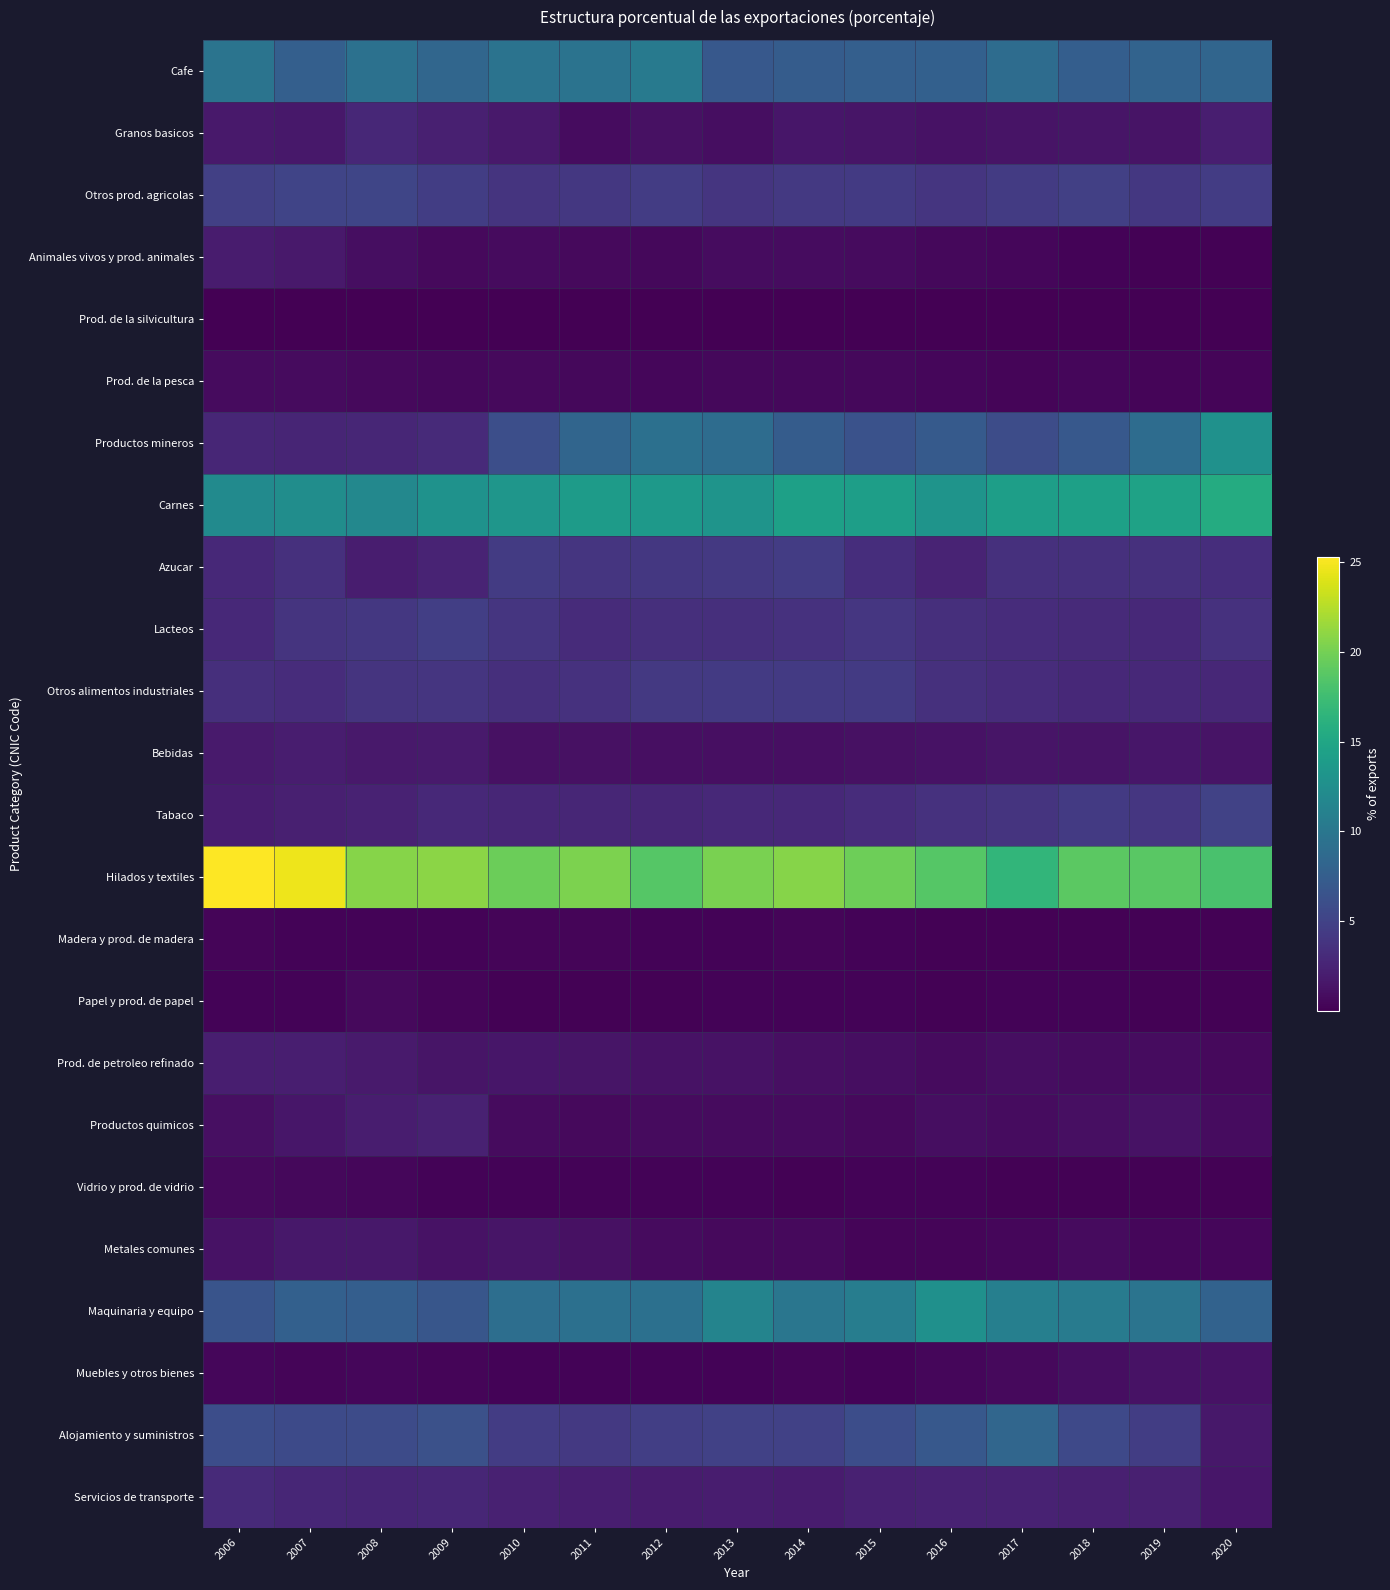

How many categories are shown in the chart?

15